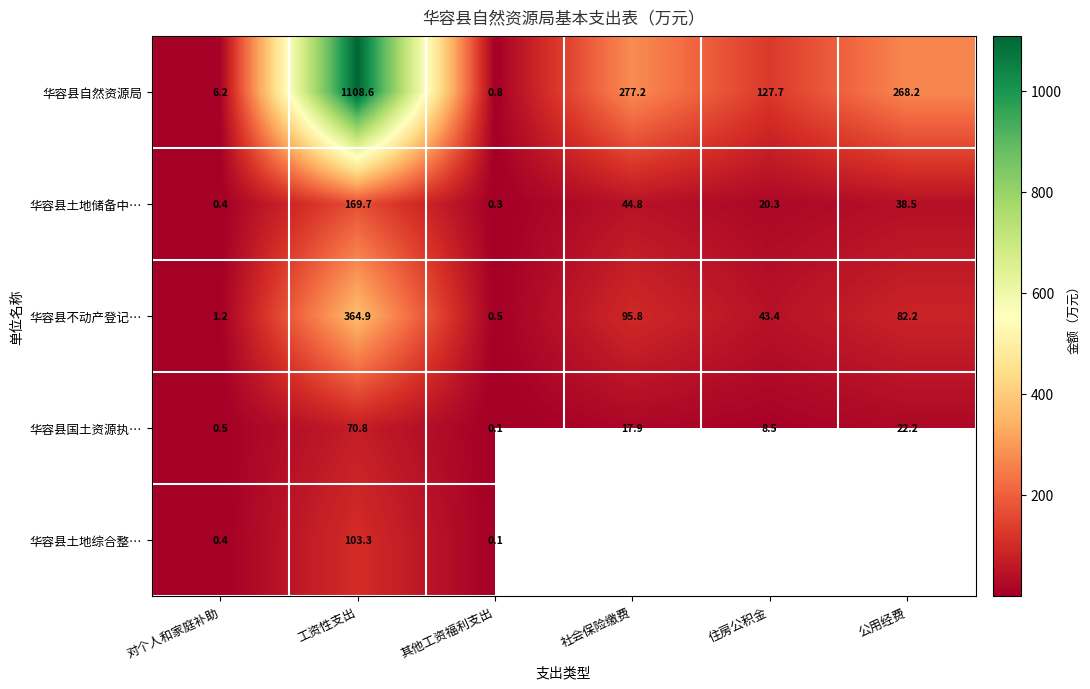

Which category has the lowest value in the 华容县不动产登记… series?

其他工资福利支出